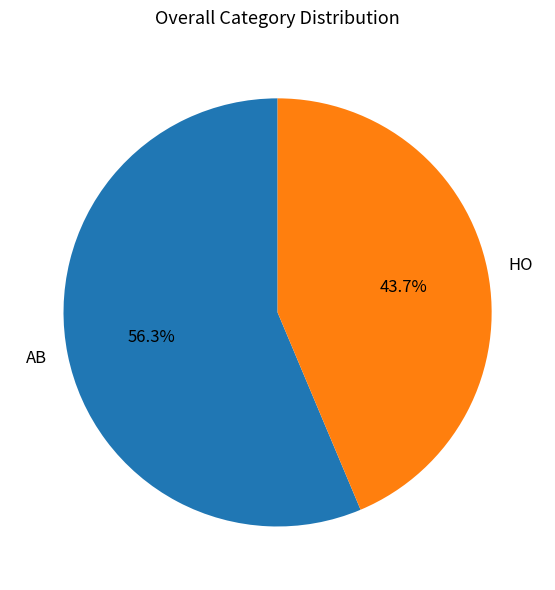

To the nearest percent, what is the difference between the largest and smallest slice percentages?

13%